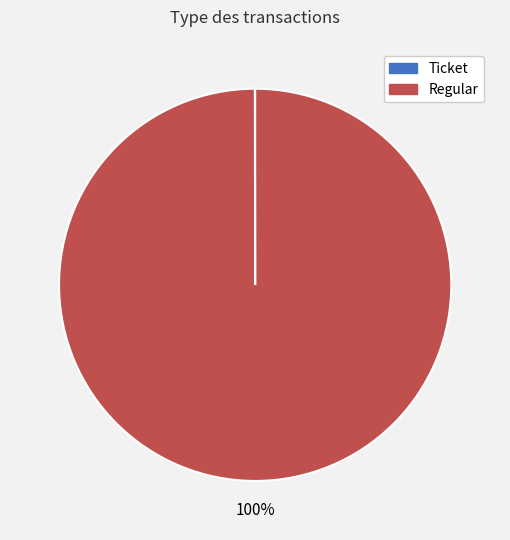

What is the largest slice in the pie chart?

Regular